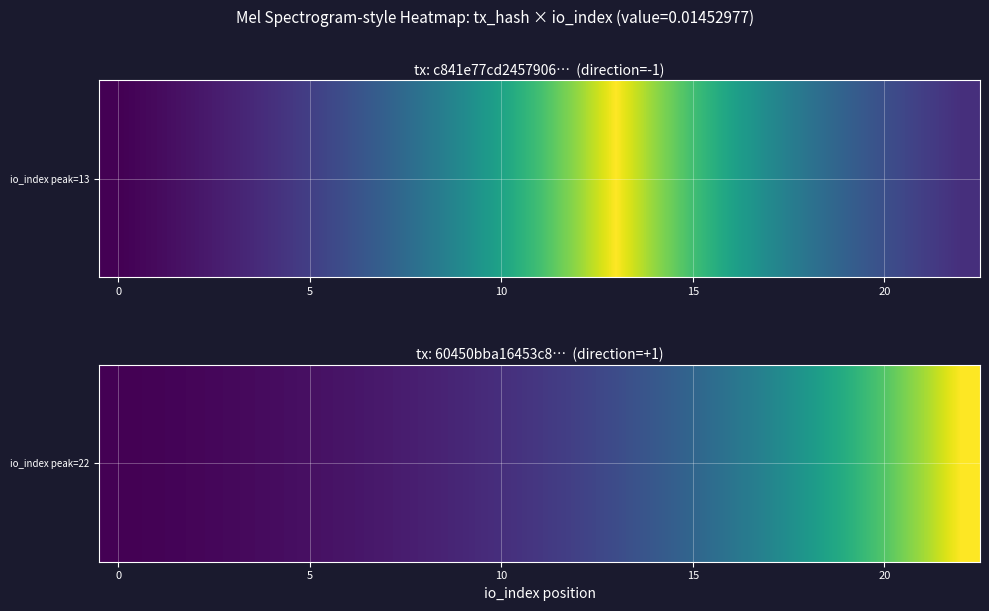

At which label is the value closest to 11?

17